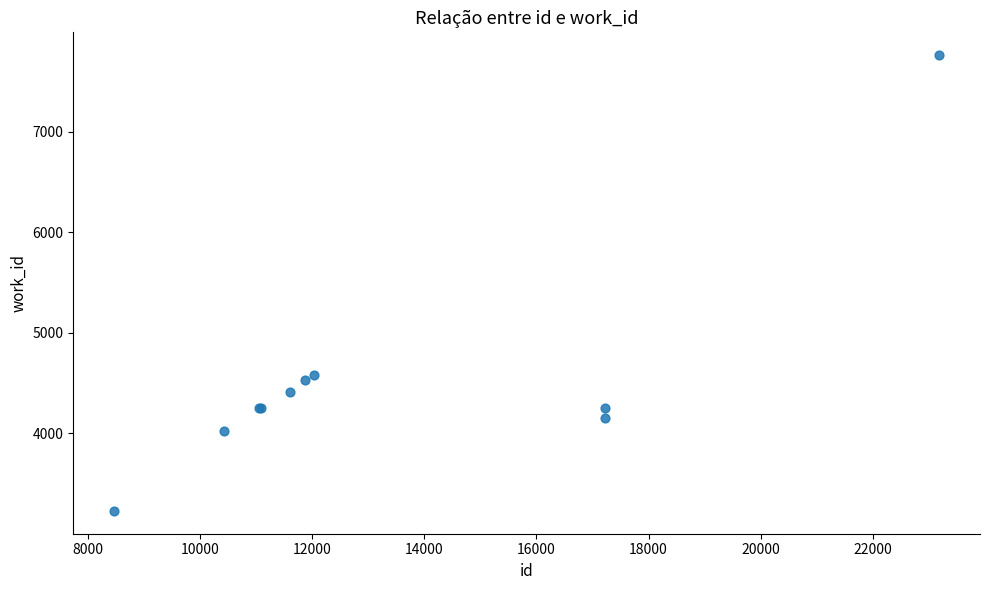

What Y value in the scatter plot is closest to 5494?

4577